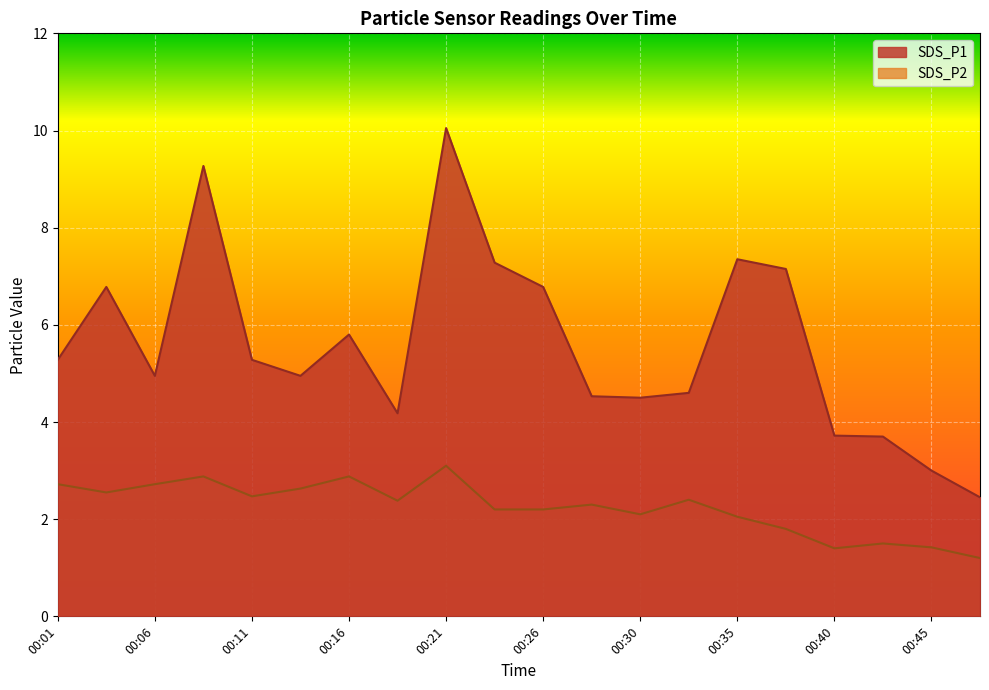

What is the average value of the SDS_P1 series?

5.6